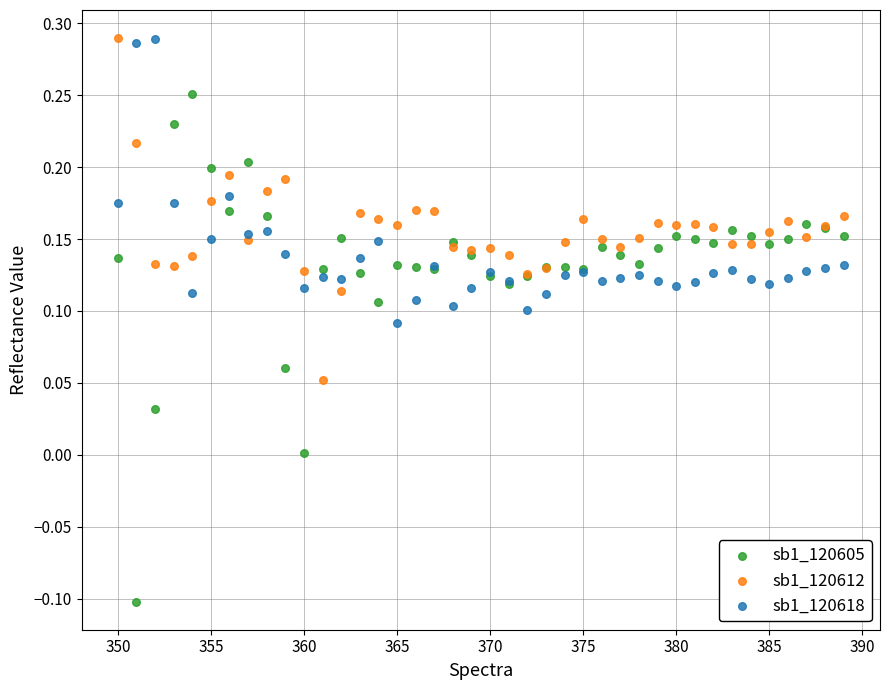

Which series contains the lowest Y value?

sb1_120605